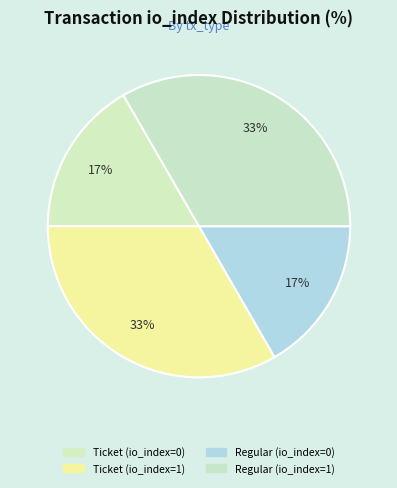

Is the sum of Regular (io_index=1) and Ticket (io_index=0) greater than half?

No